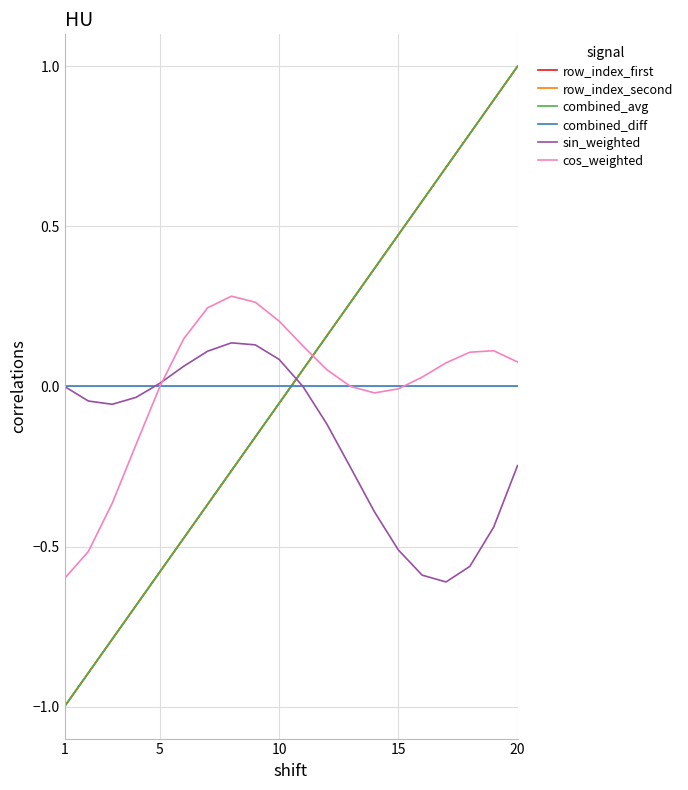

What is the difference between the maximum and second lowest values in the combined_avg series?

1.9